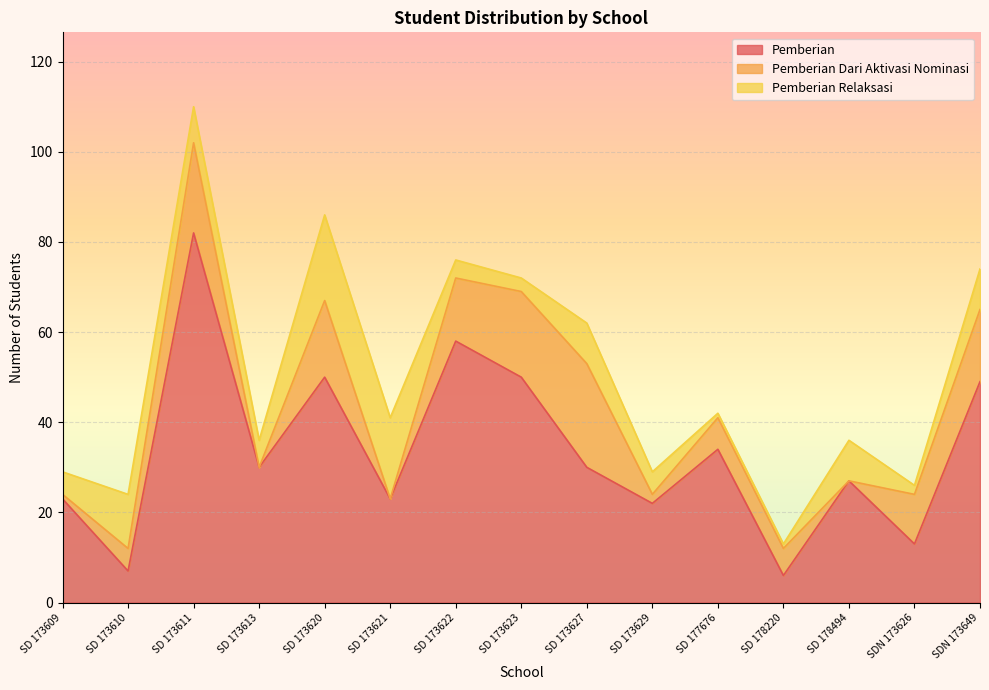

What position from the left is SDN 173649?

15